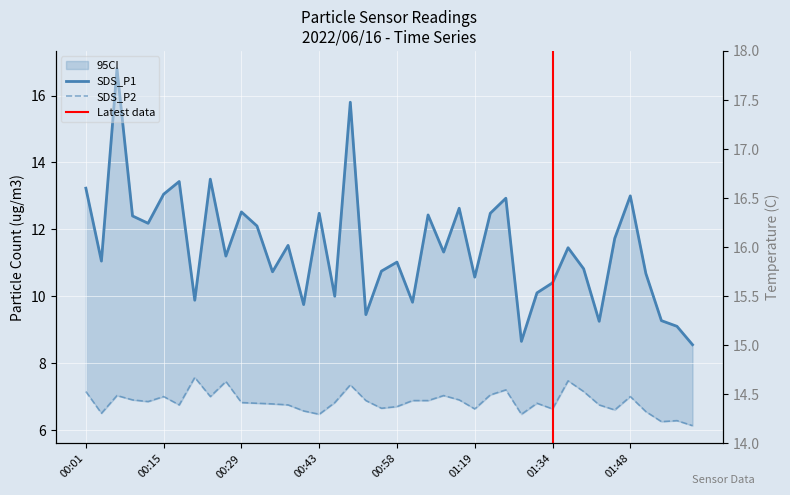

Rank the categories by SDS_P1 value from lowest to highest.

02:00, 01:28, 01:57, 01:43, 01:54, 00:52, 00:41, 01:00, 00:21, 00:46, 01:31, 01:34, 01:19, 01:51, 00:35, 00:55, 01:40, 00:58, 00:04, 00:26, 01:09, 01:37, 00:38, 01:45, 00:32, 00:12, 00:09, 01:06, 00:43, 01:22, 00:29, 01:16, 01:25, 01:48, 00:15, 00:01, 00:18, 00:24, 00:49, 00:07